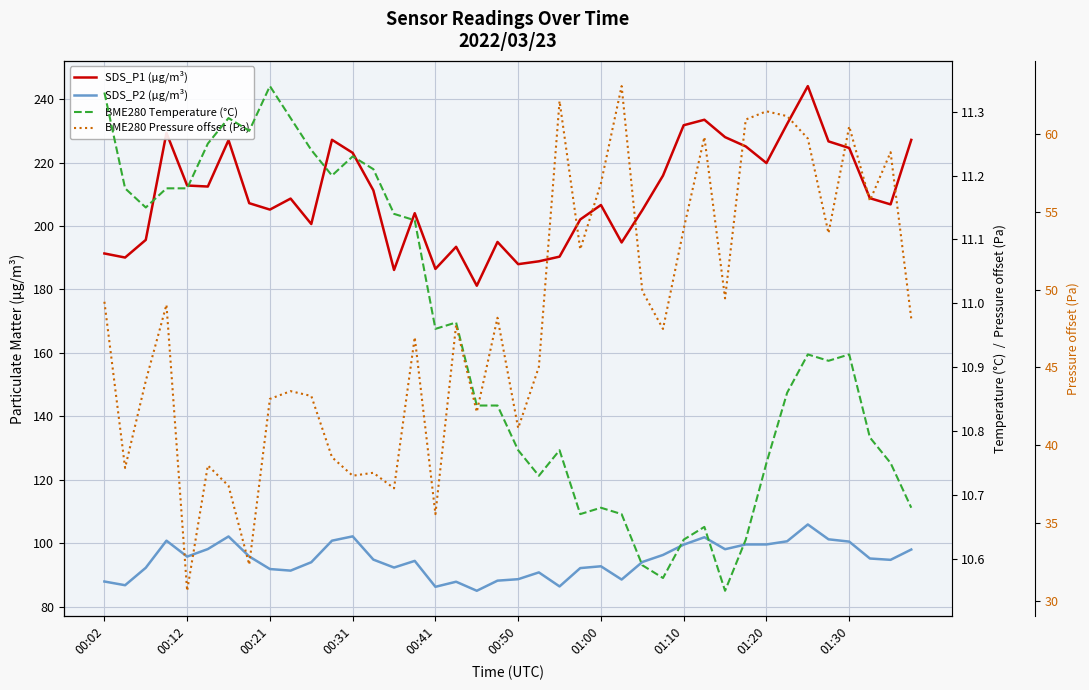

How many lines are shown in the chart?

4